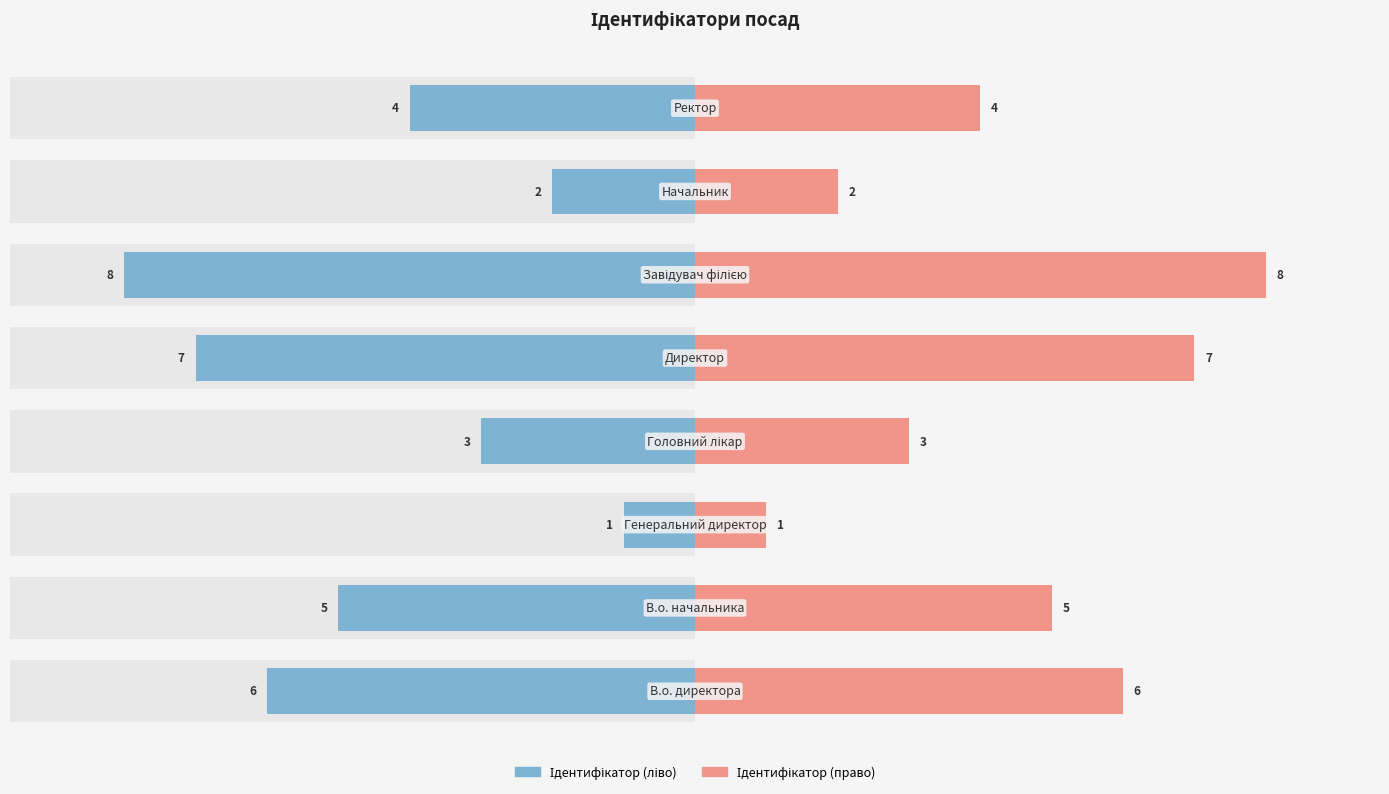

What is the value of the Ідентифікатор (право) bar at the 7th from the left?

2